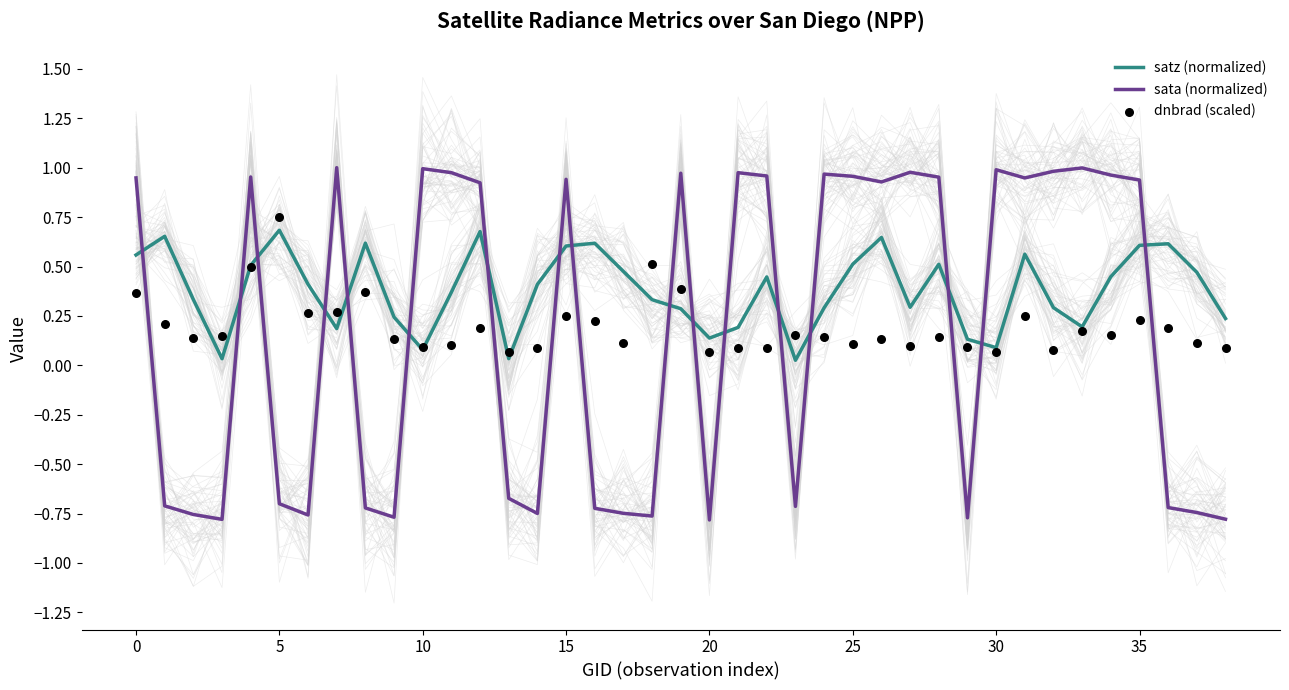

At how many categories does at least one series exceed 0?

39